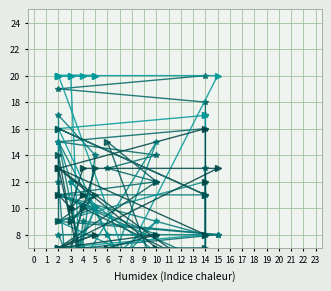

The value of C8 at 2 is 9. True or false?

False